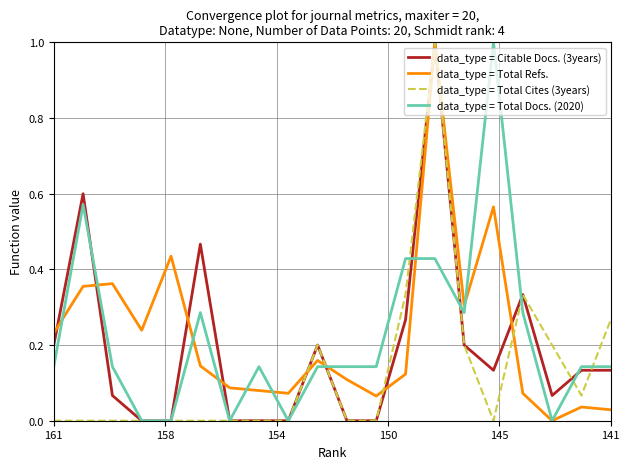

What is the greatest value displayed?

1.0